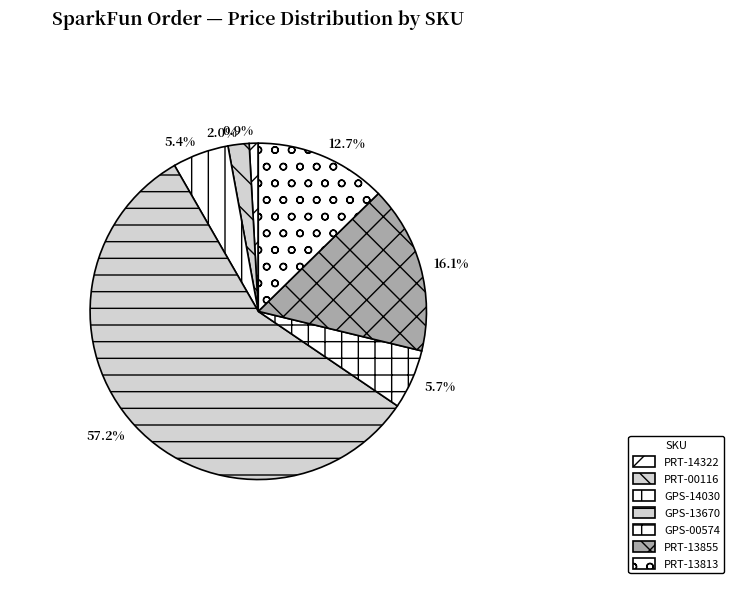

Does any single category account for the majority?

Yes